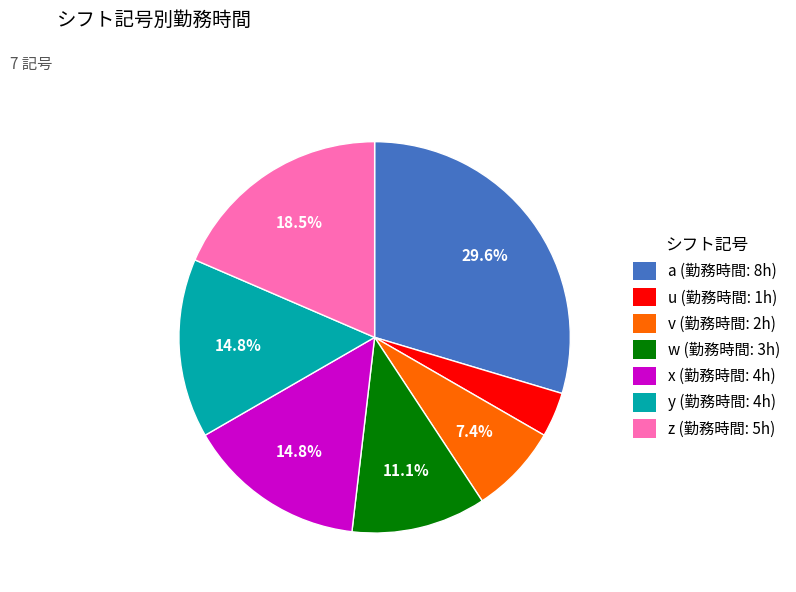

What is the total percentage of y (勤務時間: 4h) and w (勤務時間: 3h)?

25.9%